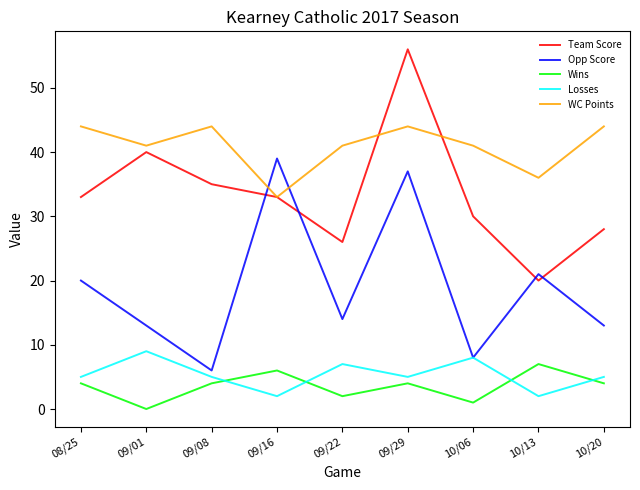

True or false: Wins and Opp Score intersect in this chart.

False